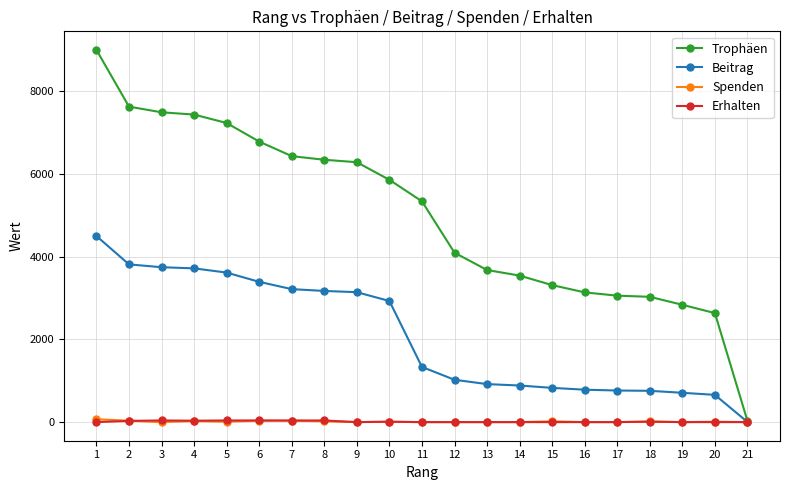

What is the sum of all Spenden values?

282